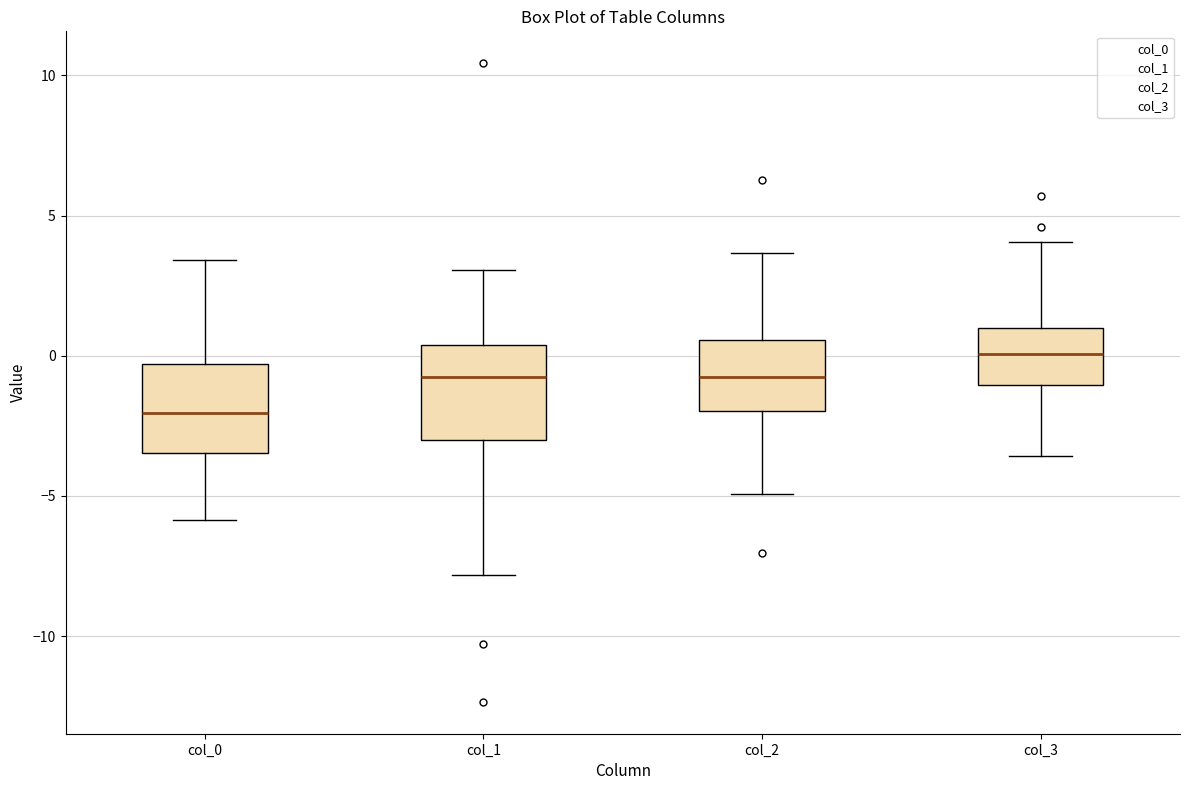

Where does the upper whisker of the box for col_3 end on the y-axis? The values are not printed on the chart, so give them approximately, as read against the axis.

4.0